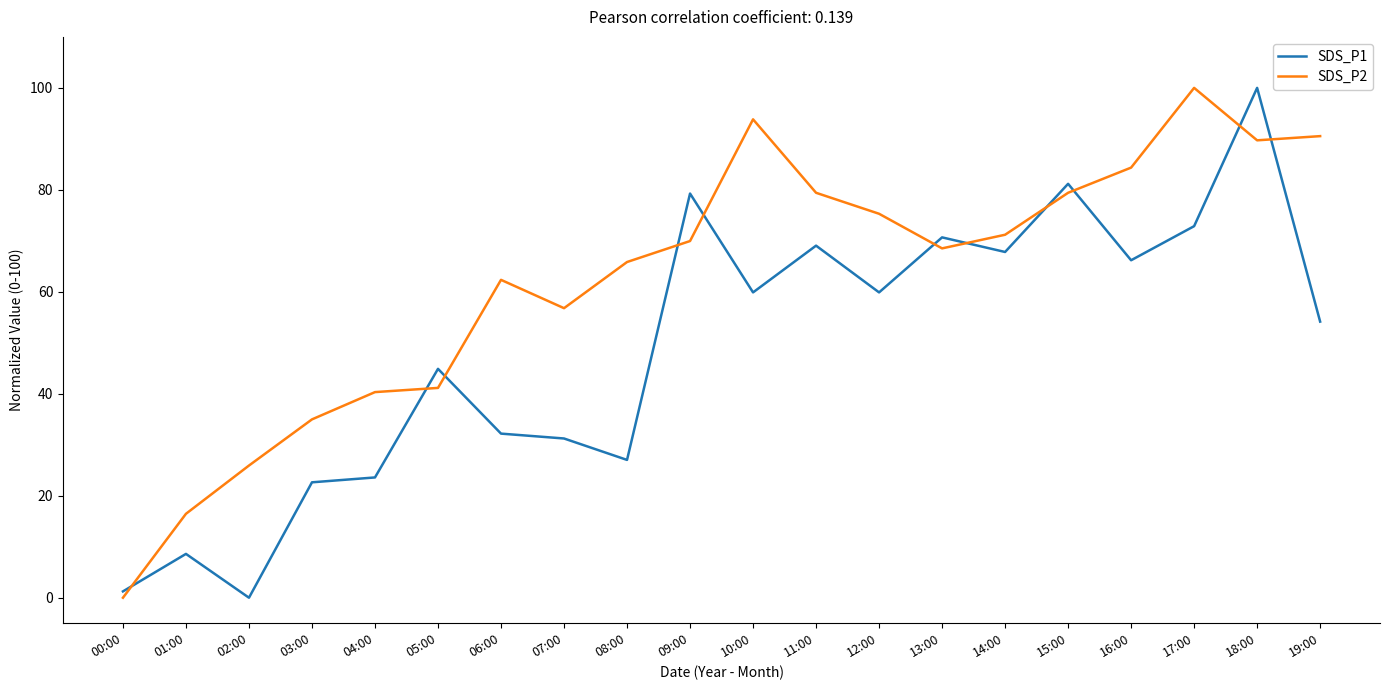

True or false: SDS_P2 and SDS_P1 intersect in this chart.

True